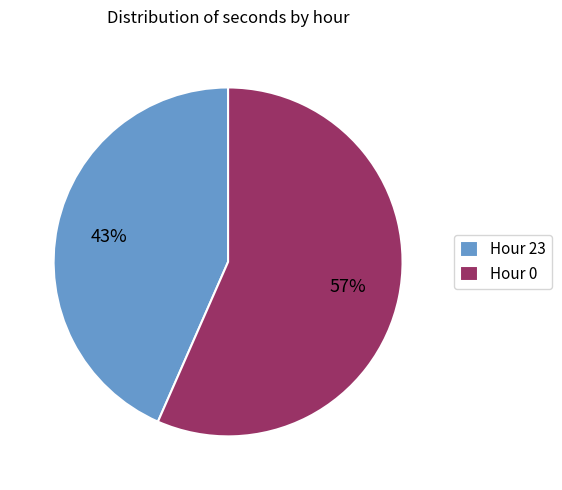

Count the number of slices in the pie.

2